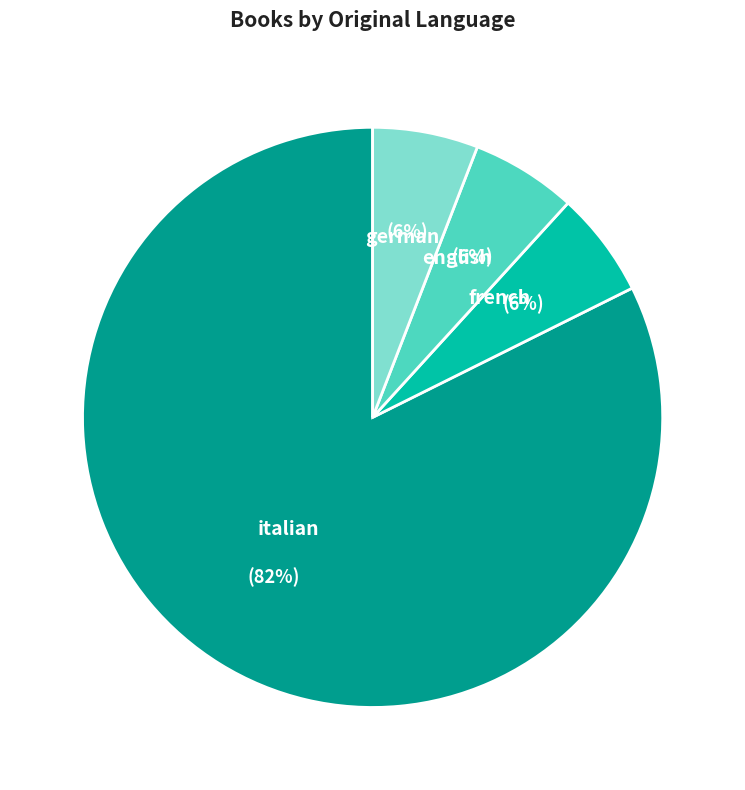

To the nearest percent, what is the difference between the largest and smallest slice percentages?

76%